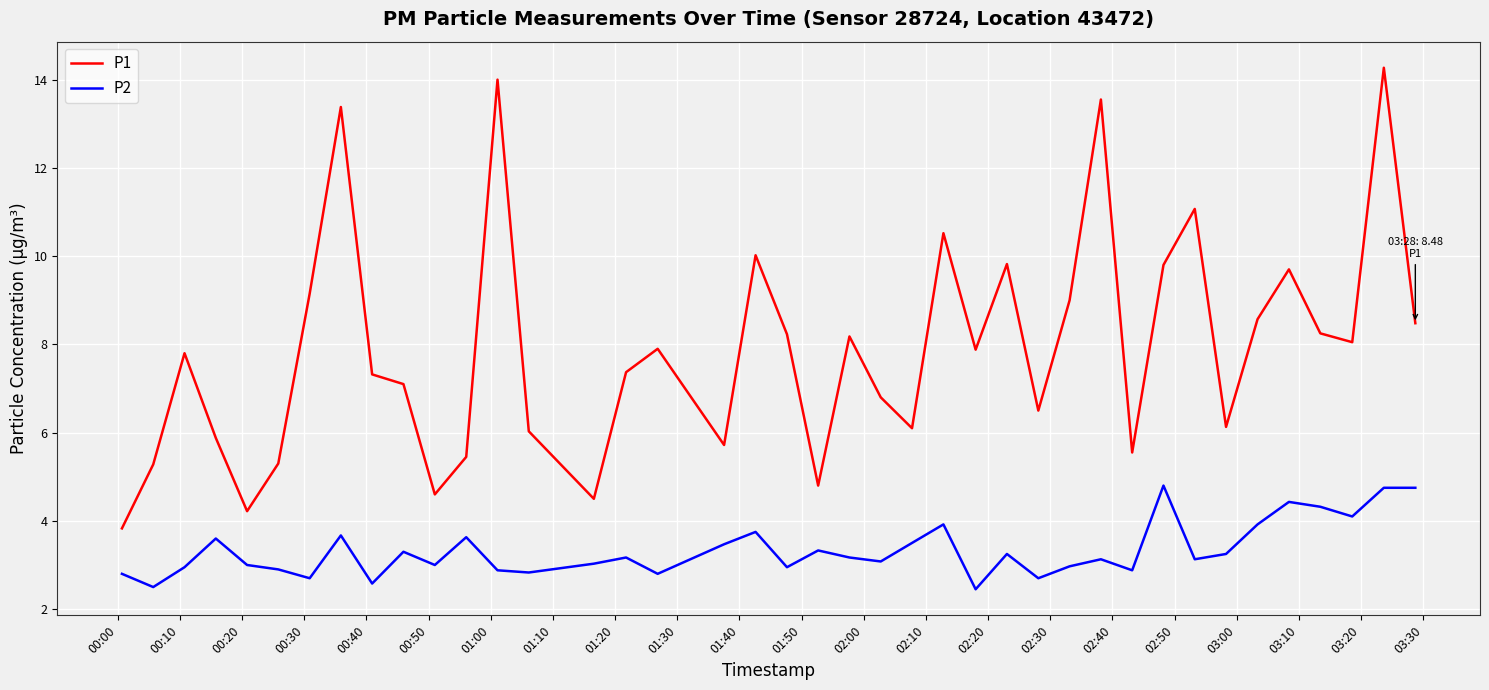

Which series has the widest spread of values?

P1